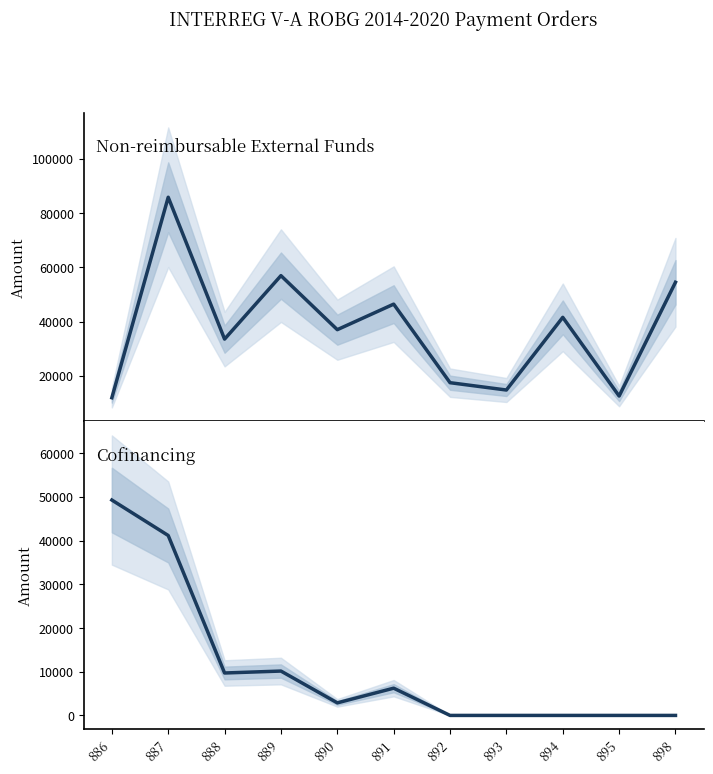

Is this an area chart (filled region under the line)?

No